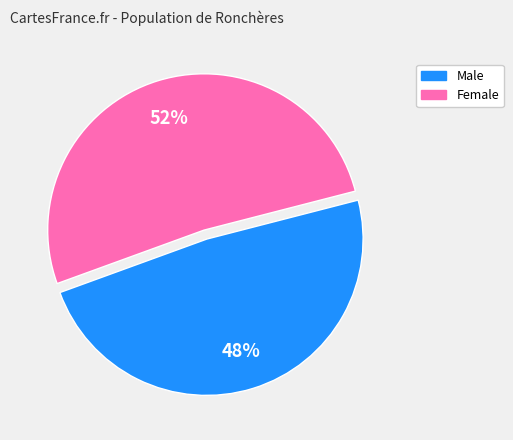

The Male slice represents 48% of the pie. True or false?

True